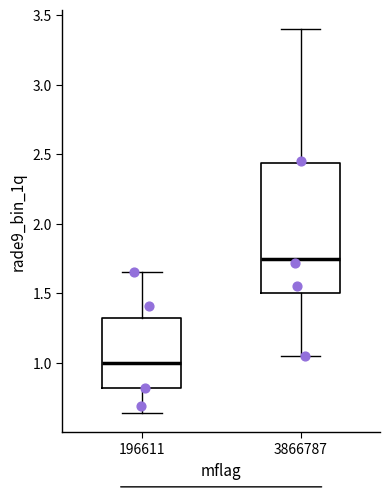

Which box's median line is the highest?

3866787